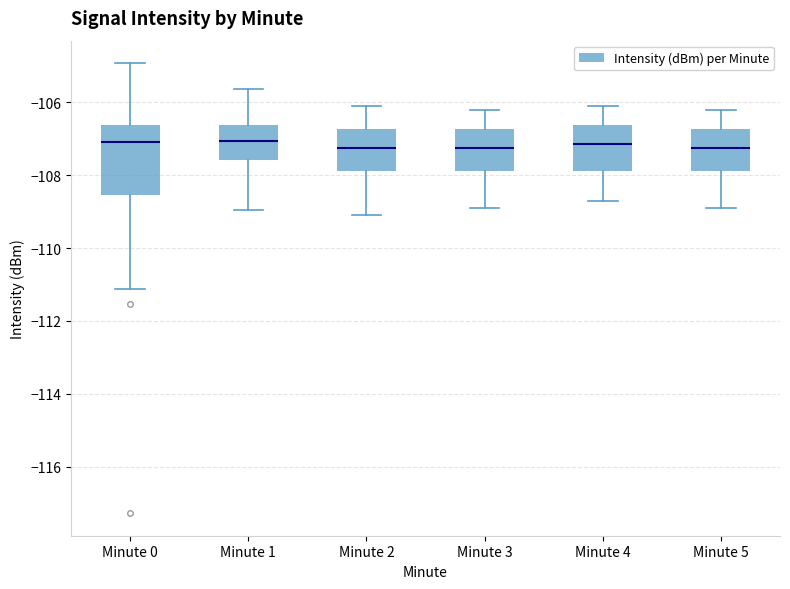

Reading left to right, read every box against the y-axis: the position of its median line, the range the box covers, and the ends of its whiskers. The values are not printed on the chart, so give them approximately, as read against the axis.

Minute 0: median -107.0, box -108.6 to -106.6, whiskers -111.2 to -105.0
Minute 1: median -107.0, box -107.6 to -106.6, whiskers -109.0 to -105.6
Minute 2: median -107.2, box -107.8 to -106.8, whiskers -109.0 to -106.0
Minute 3: median -107.2, box -107.8 to -106.8, whiskers -108.8 to -106.2
Minute 4: median -107.2, box -107.8 to -106.6, whiskers -108.6 to -106.0
Minute 5: median -107.2, box -107.8 to -106.8, whiskers -108.8 to -106.2